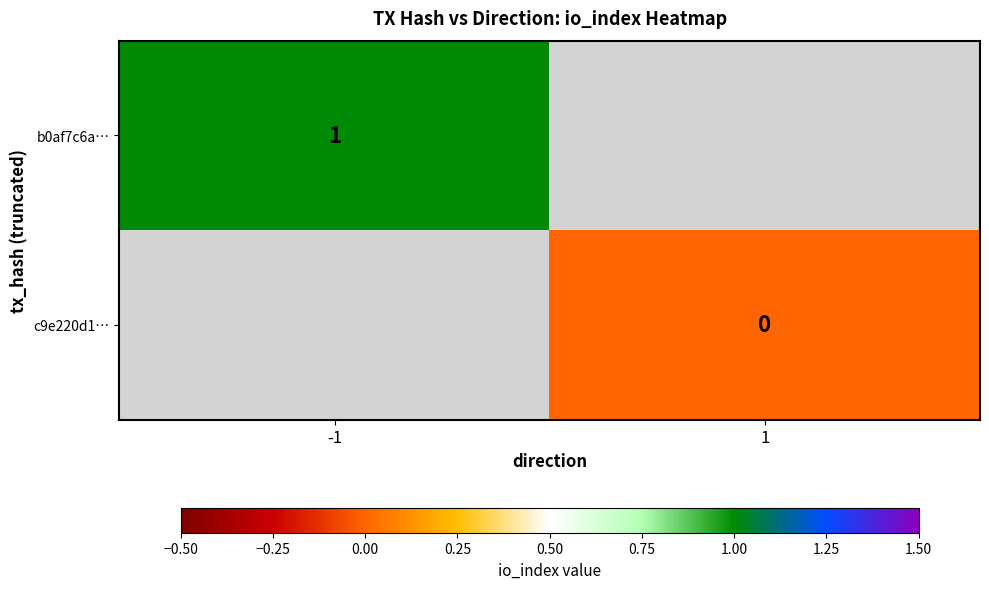

Is it true that b0af7c6a… equals 1 at -1?

True